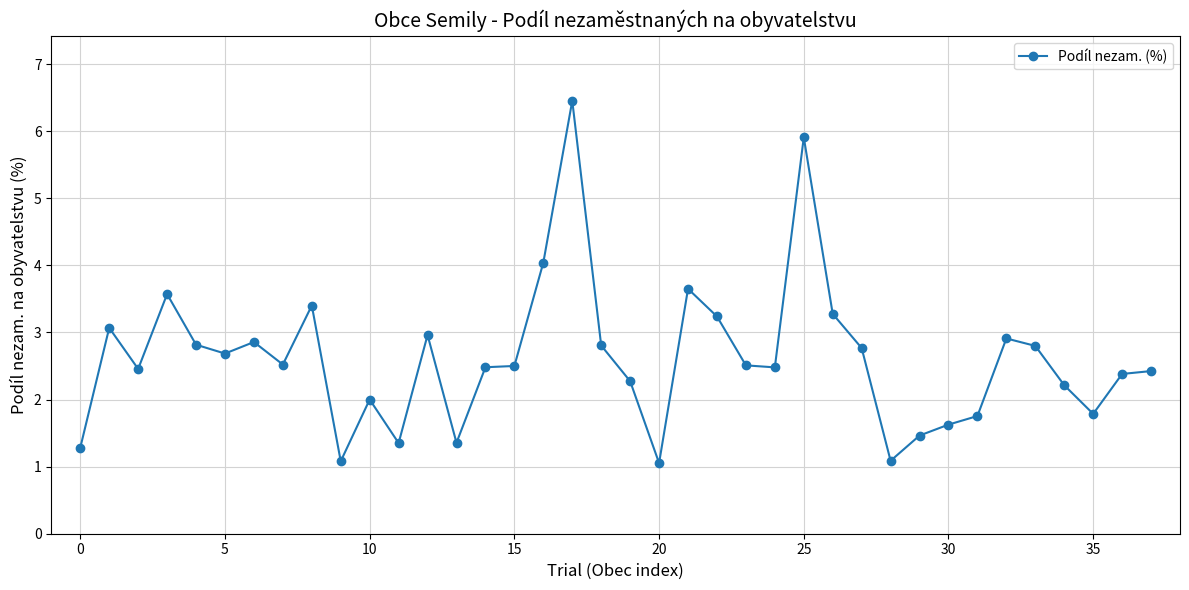

What is the smallest value displayed?

1.1